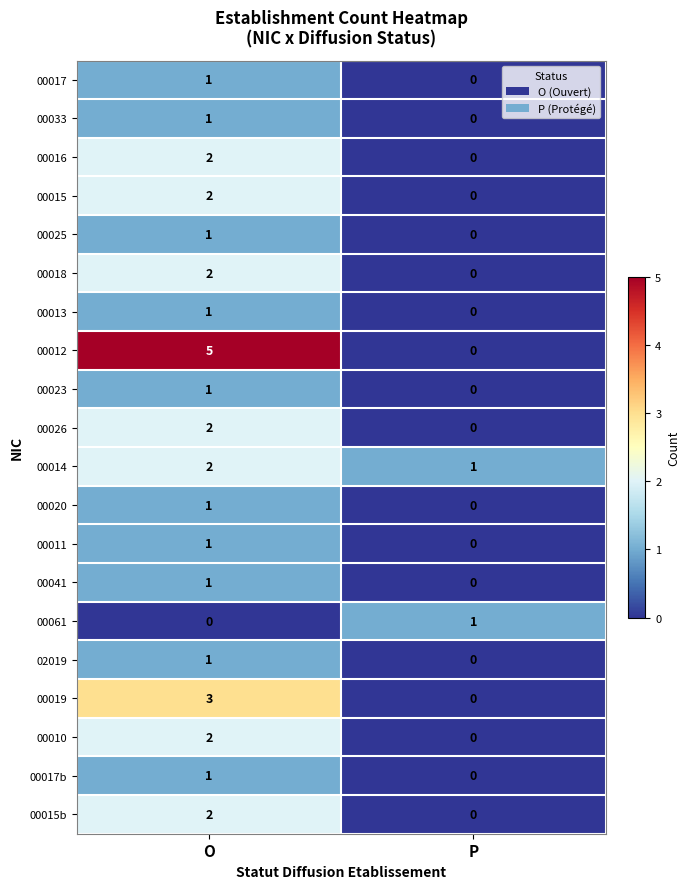

Between O and P, which series saw the biggest shift?

00012